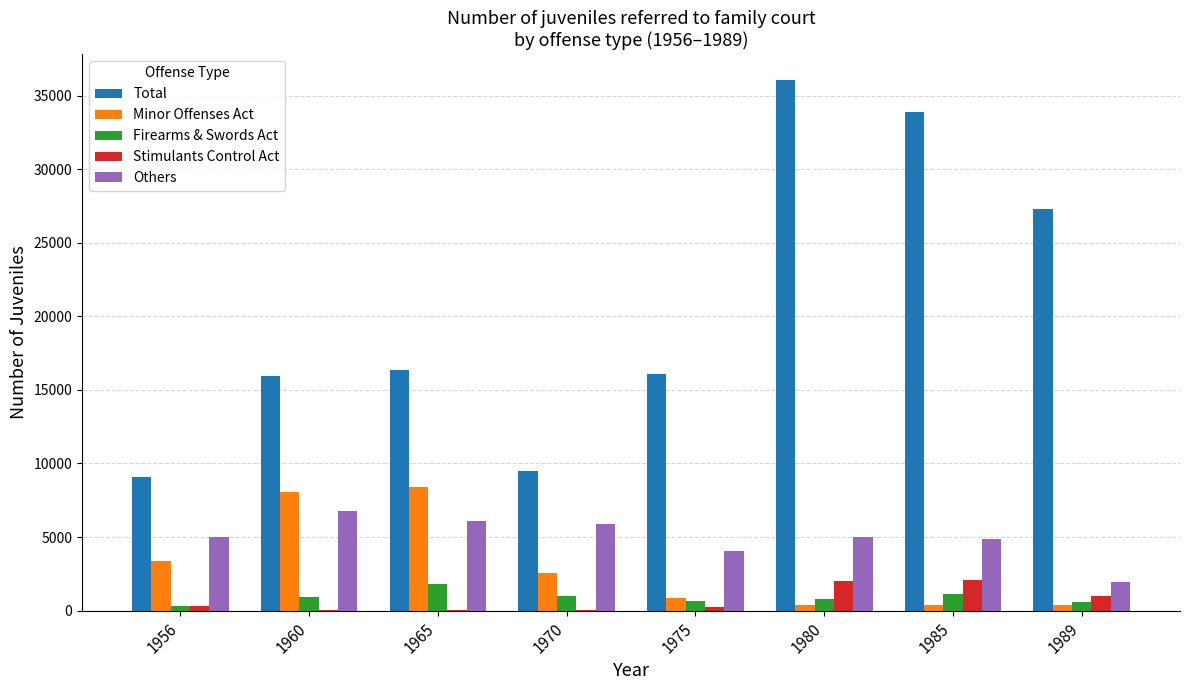

Are the bars horizontal?

No